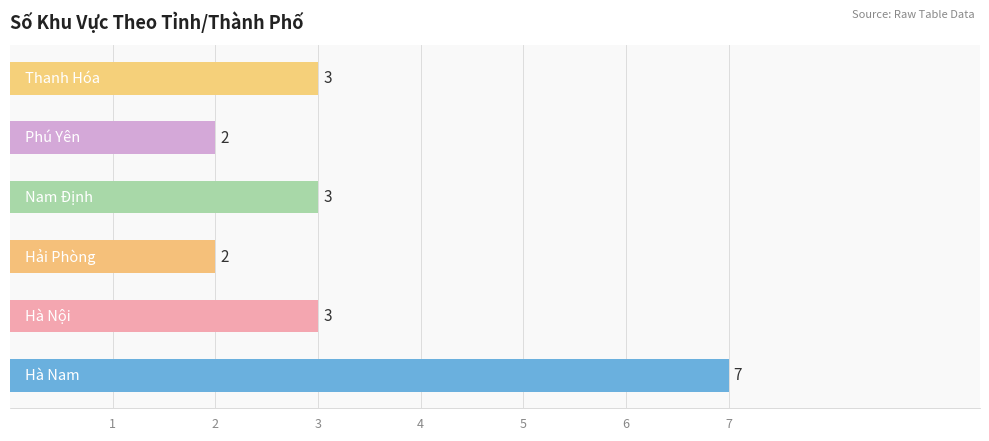

What is the difference between the second highest and minimum values?

1